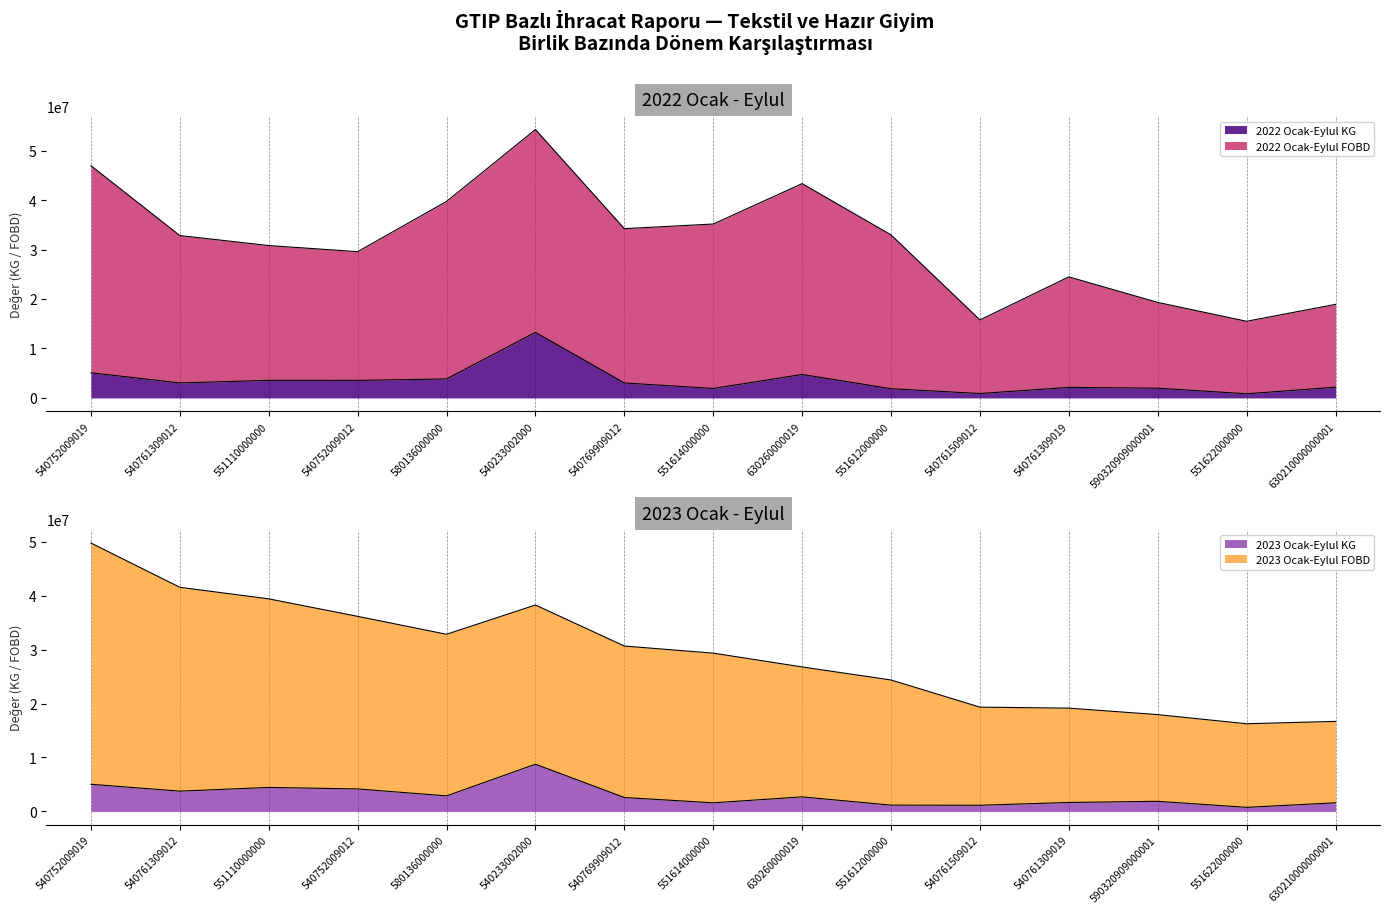

Which series has the largest range (max minus min)?

2022 Ocak-Eylul FOBD